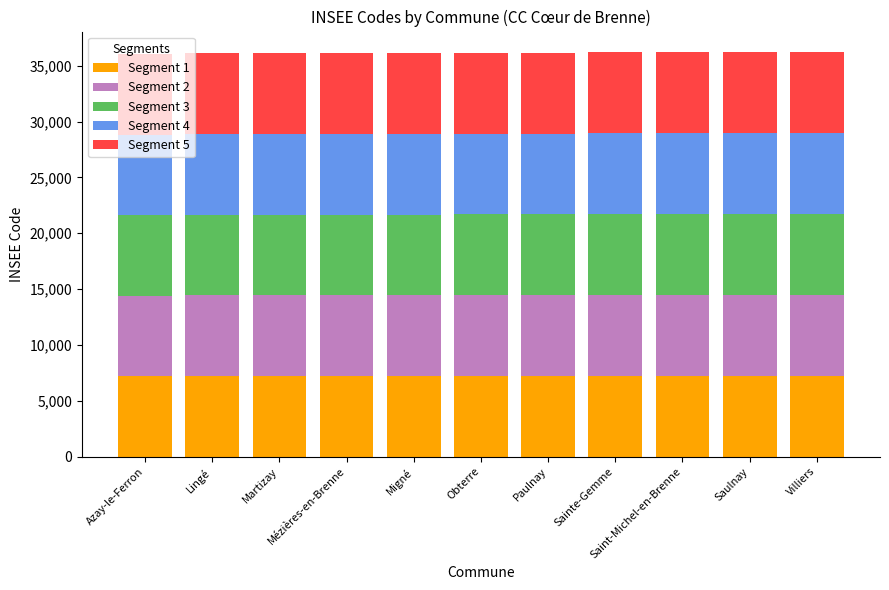

What is the sum of all Segment 1 values?

79519